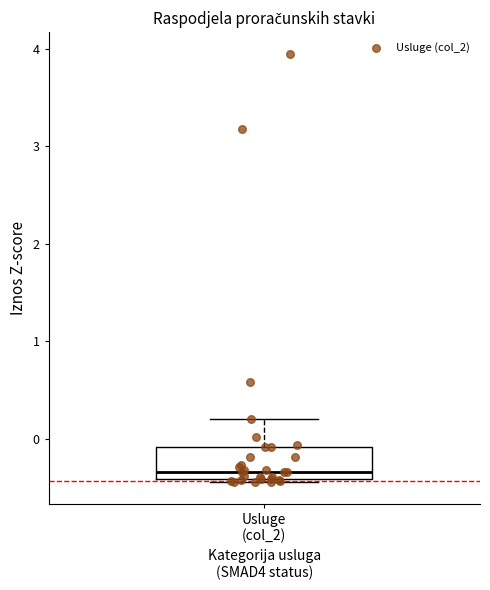

Read this box plot against the y-axis: the position of the median line, the range covered by the box, and the ends of both whiskers. The values are not printed on the chart, so give them approximately, as read against the axis.

median -0.3, box -0.4 to -0.1, whiskers -0.4 (just below the box's lower edge) to 0.2